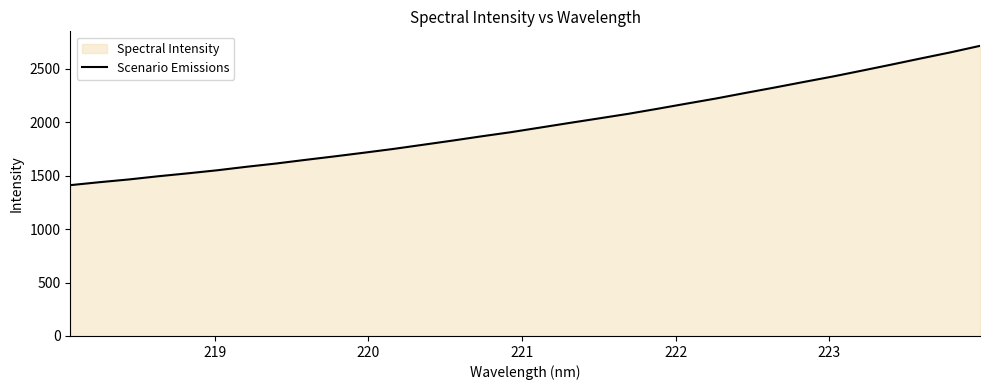

What is the difference between the maximum and minimum values?

1303.8